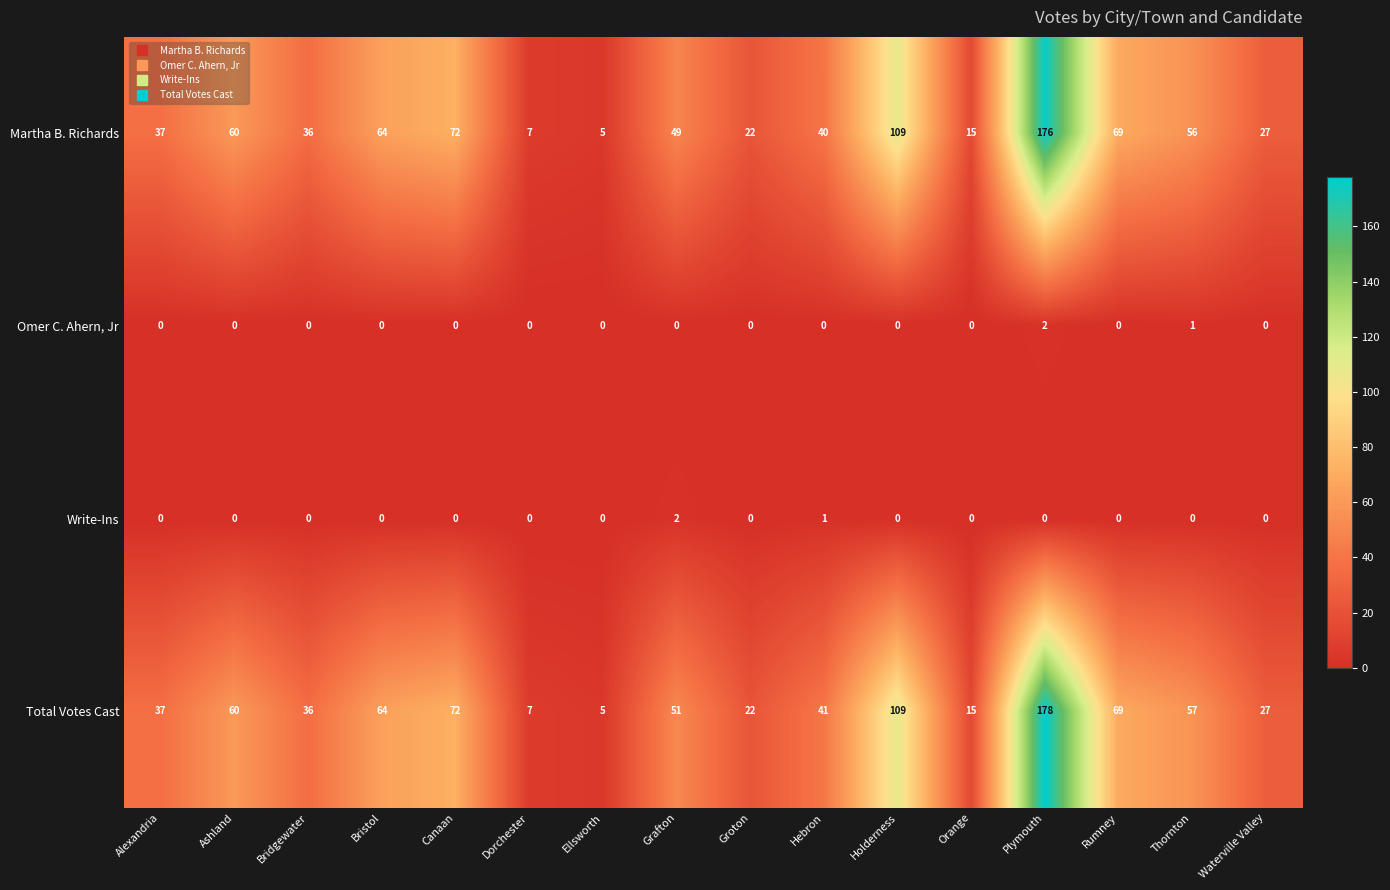

Which series has the largest range (max minus min)?

Total Votes Cast